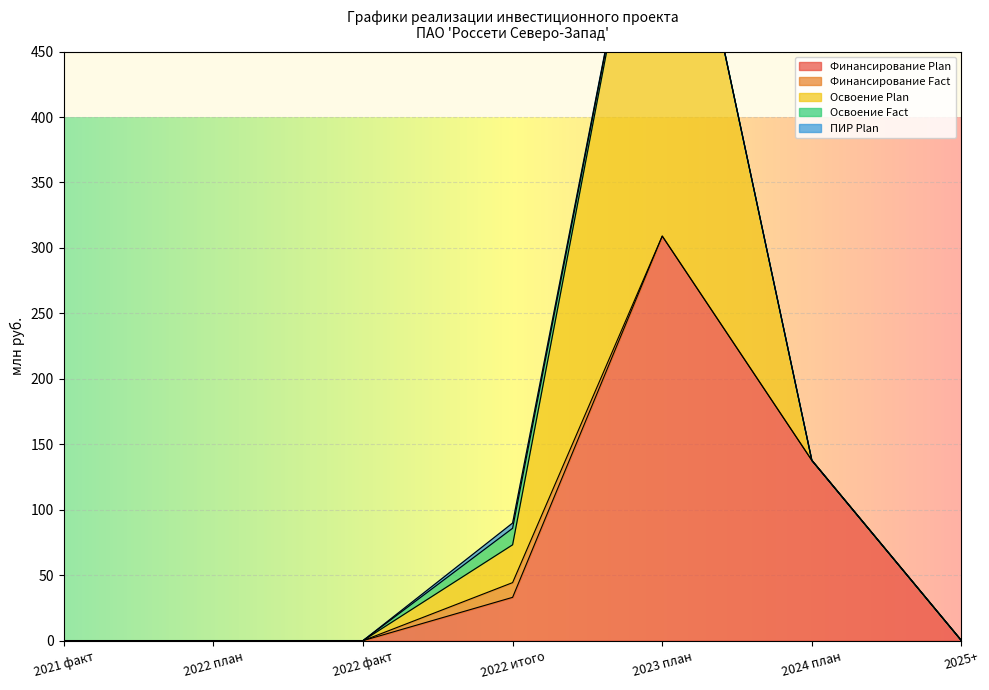

What is the average value of the Финансирование Fact series?

1.6